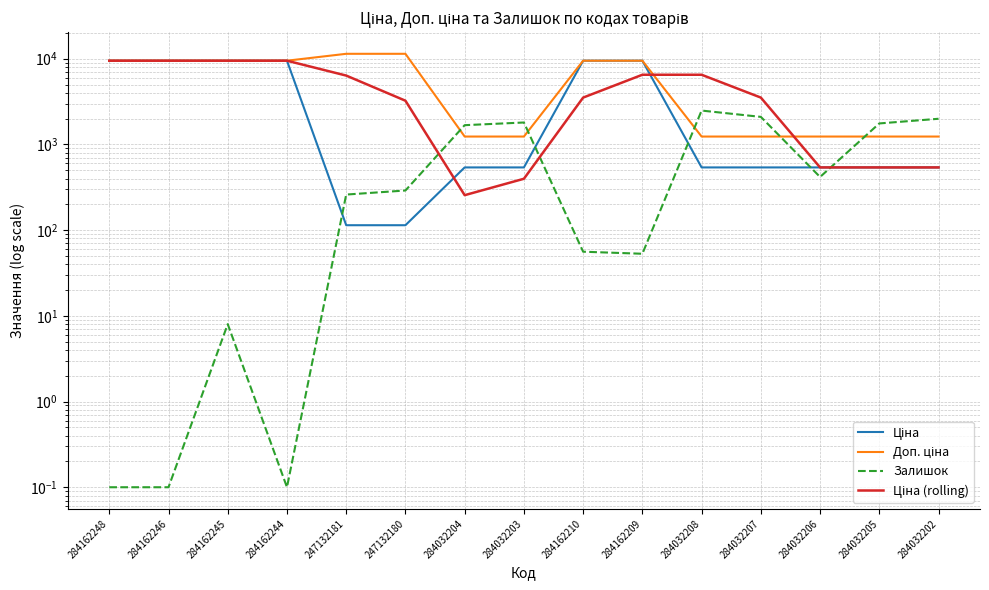

What are all the series names shown in the legend?

Ціна, Доп. ціна, Залишок, Ціна (rolling)